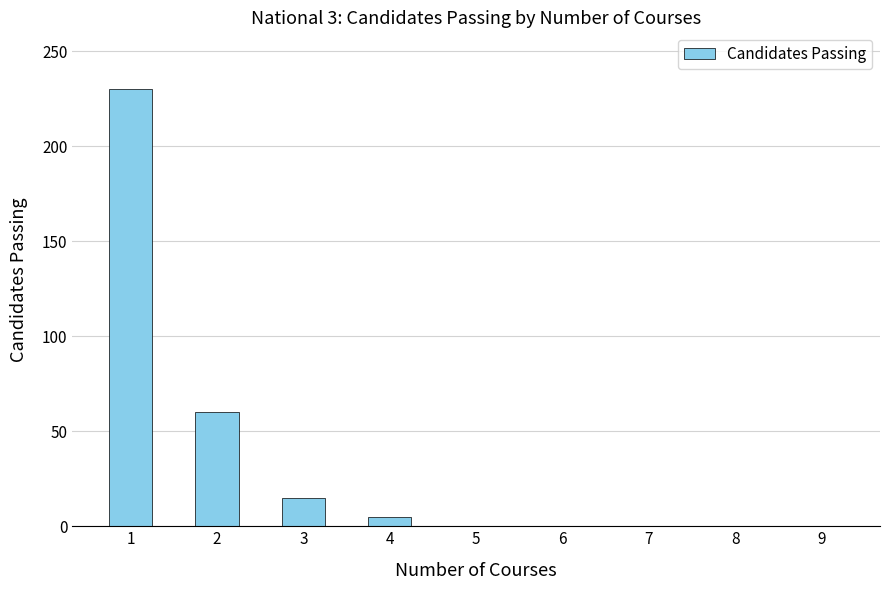

Where is the data nearest to the value 115?

2